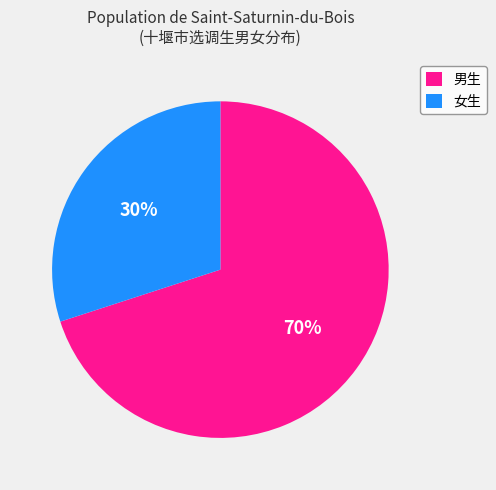

Between 男生 and 女生, which is larger?

男生